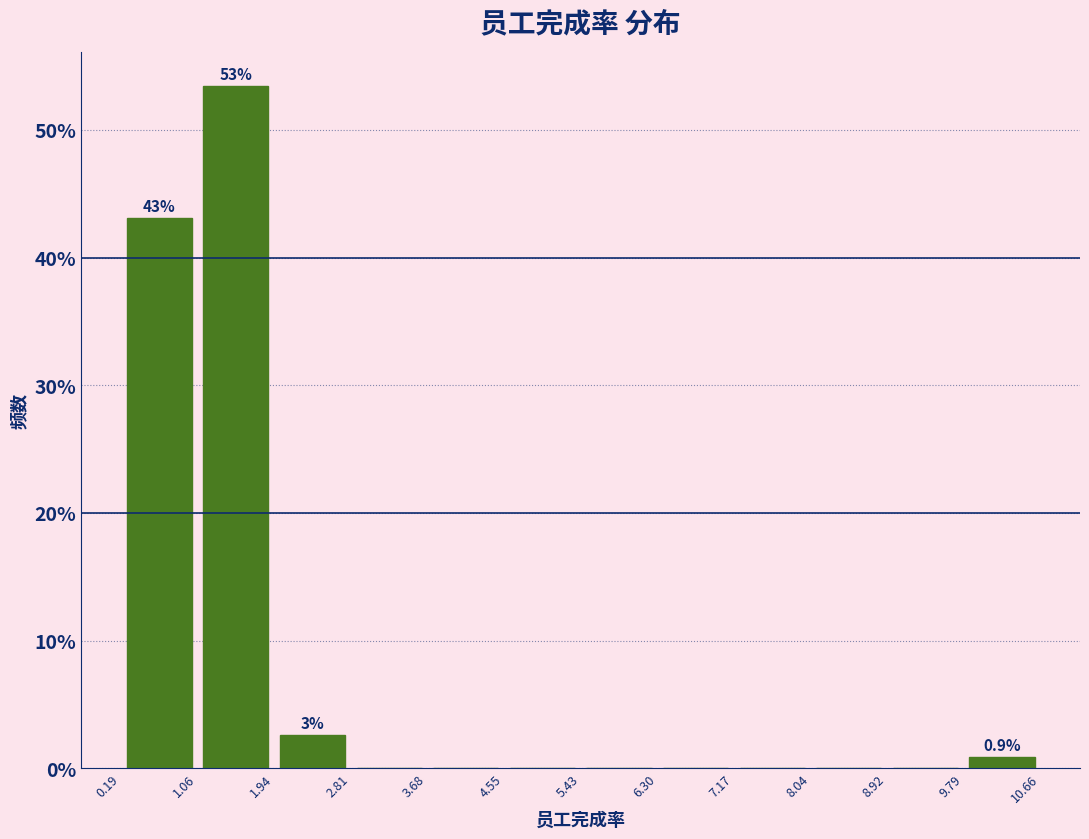

Over which range of the x-axis is the bar tallest?

1.06 to 1.94